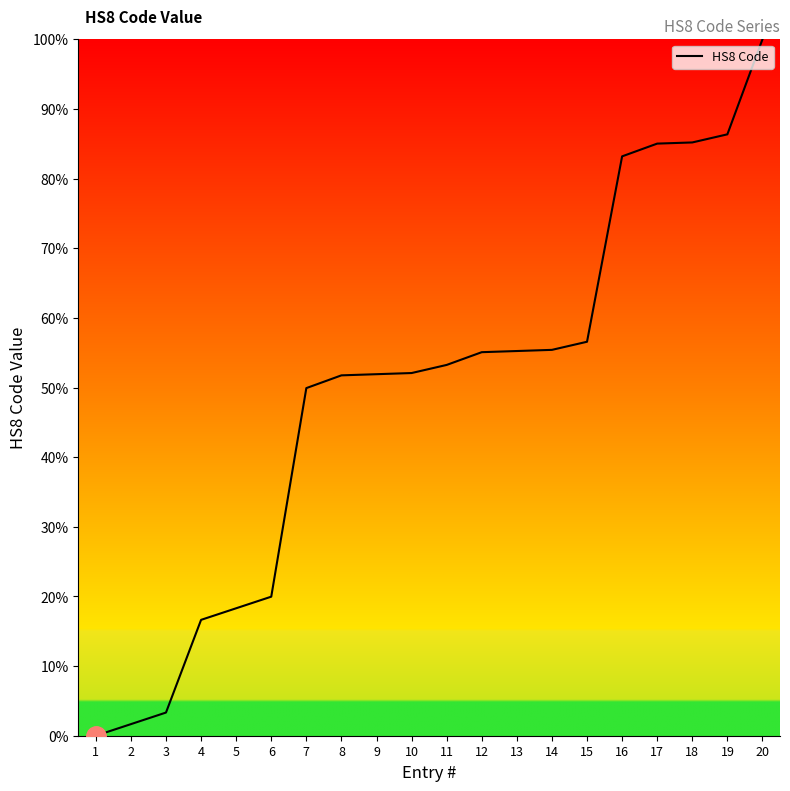

What is the change in value from 8 to 20?

+48.3